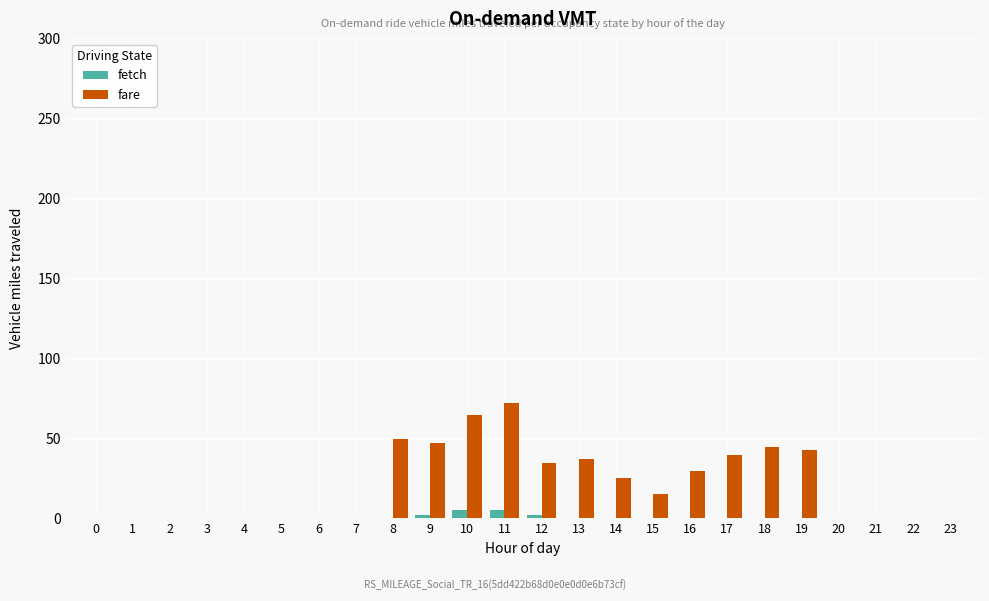

True or false: fetch has a value of 5 at 11.

True